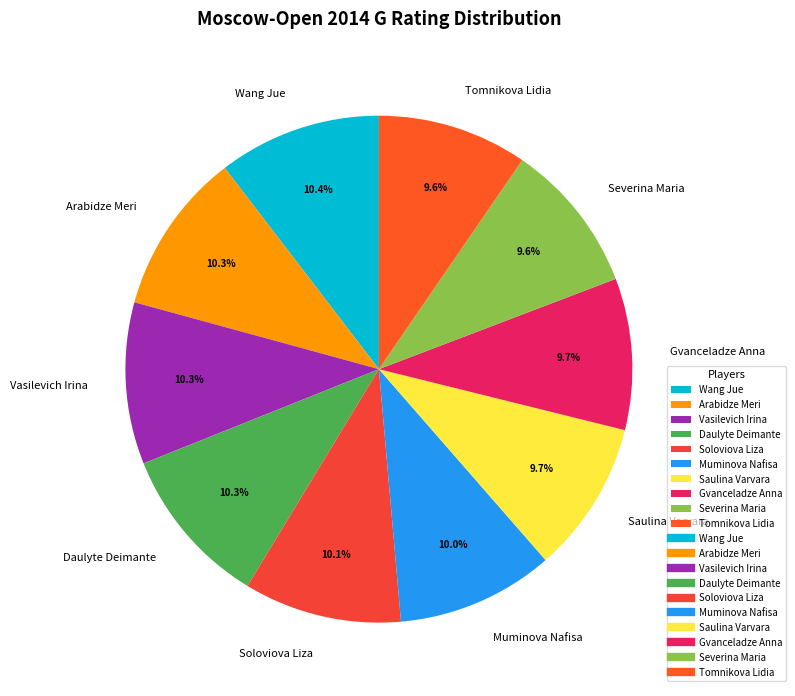

Is Tomnikova Lidia the majority of the pie?

No